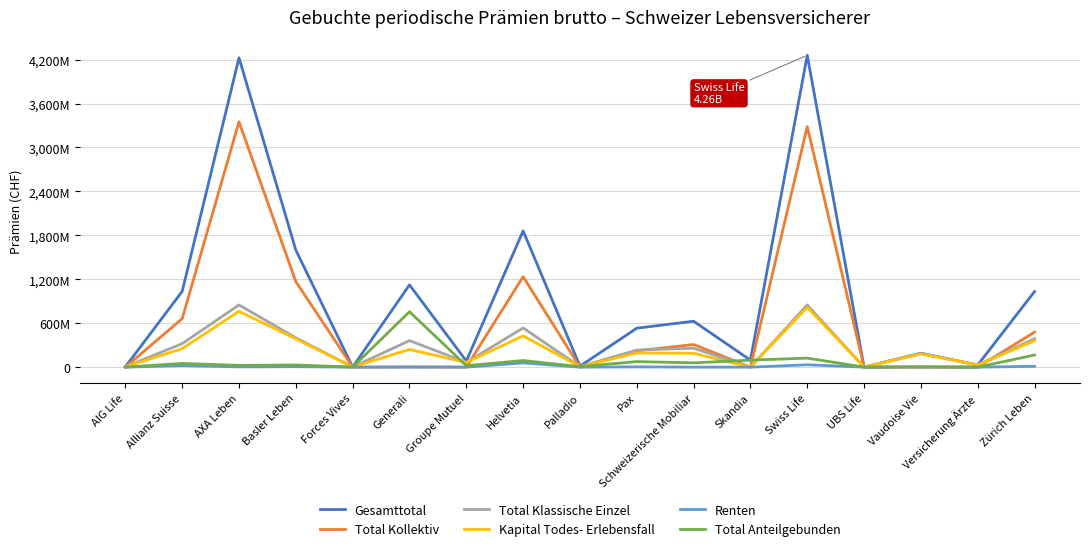

Does the chart display data point markers on the line(s)?

No